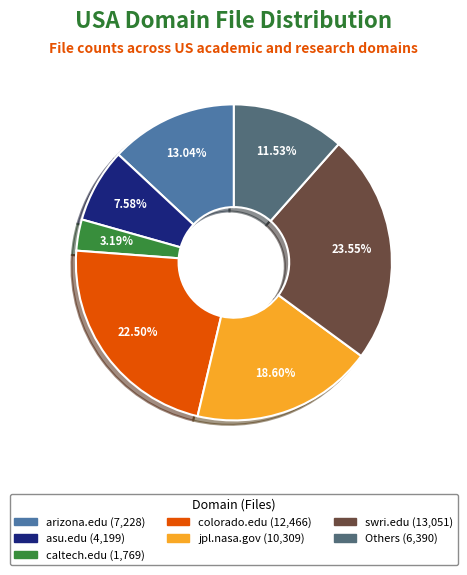

Does any single category account for the majority?

No